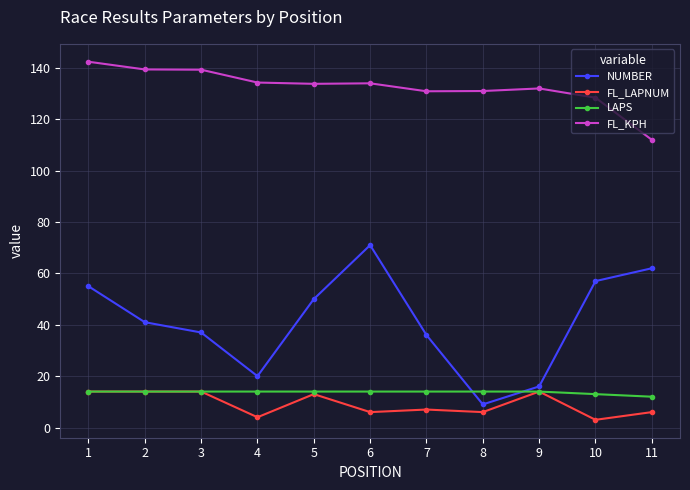

Which series has the largest range (max minus min)?

NUMBER